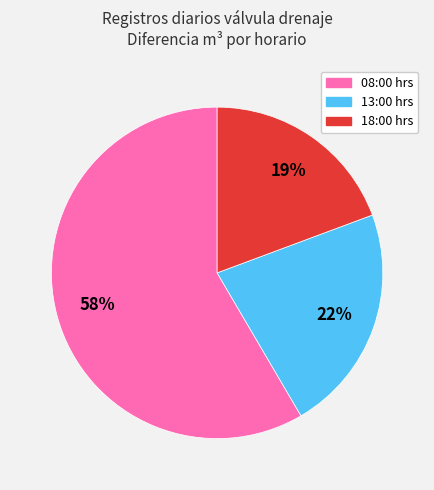

Which slice is the smallest?

18:00 hrs